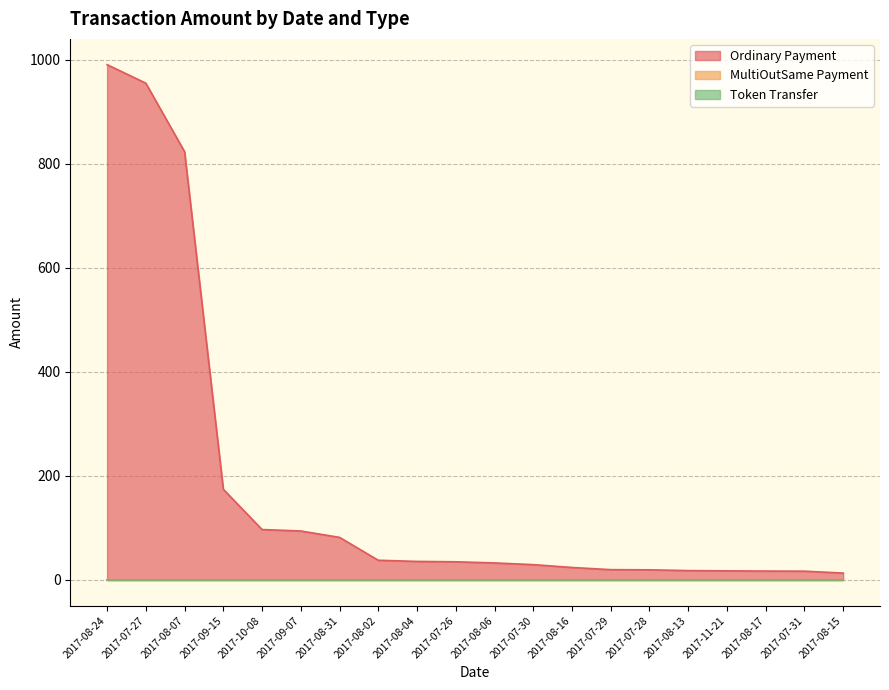

The value of Ordinary Payment at 2017-08-24 is 441.0. True or false?

False